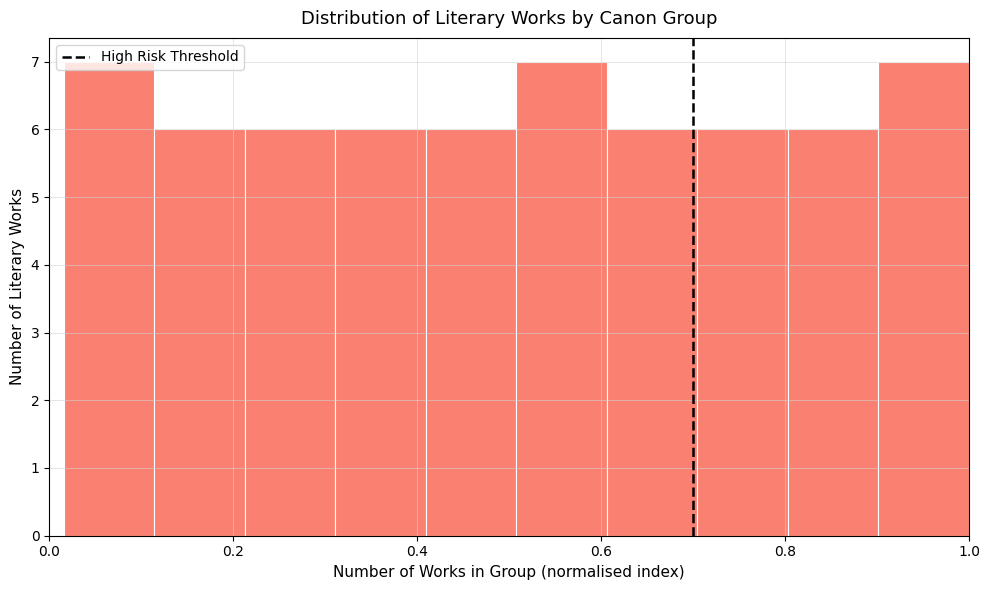

Reading left to right, transcribe this chart: for each bar, give the range it covers on the x-axis and its height. Neither the bar edges nor the heights are printed on the chart, so give them approximately, as read against the axes.

0.02 to 0.12: 7
0.12 to 0.22: 6
0.22 to 0.32: 6
0.32 to 0.40: 6
0.40 to 0.50: 6
0.50 to 0.60: 7
0.60 to 0.70: 6
0.70 to 0.80: 6
0.80 to 0.90: 6
0.90 to 1.00: 7